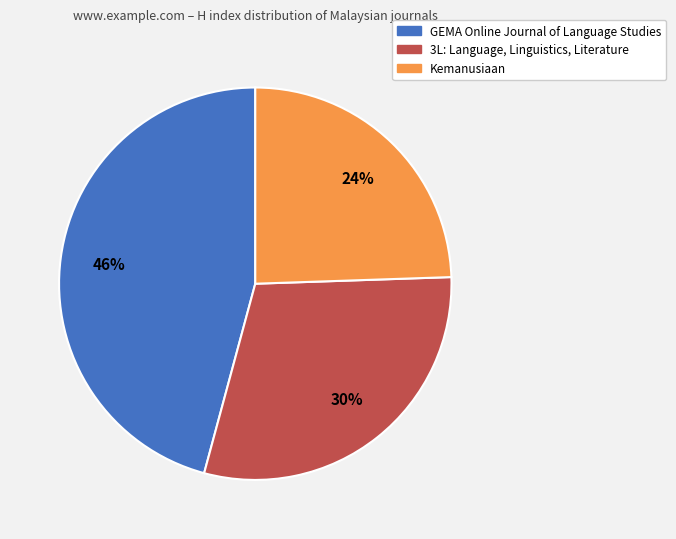

True or false: Kemanusiaan accounts for 24% of the total.

True